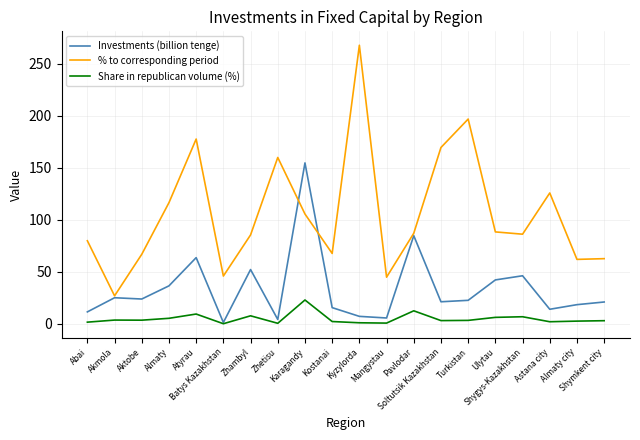

At which category is the sum across all series the highest?

Karagandy